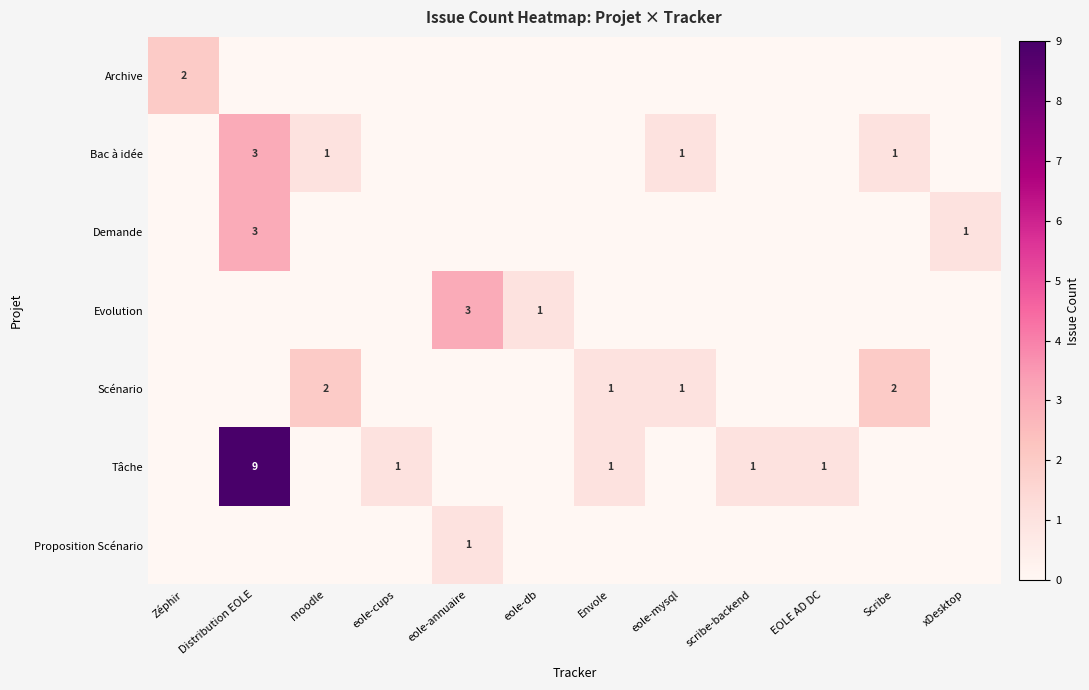

Is it true that Archive equals 2 at Zéphir?

True